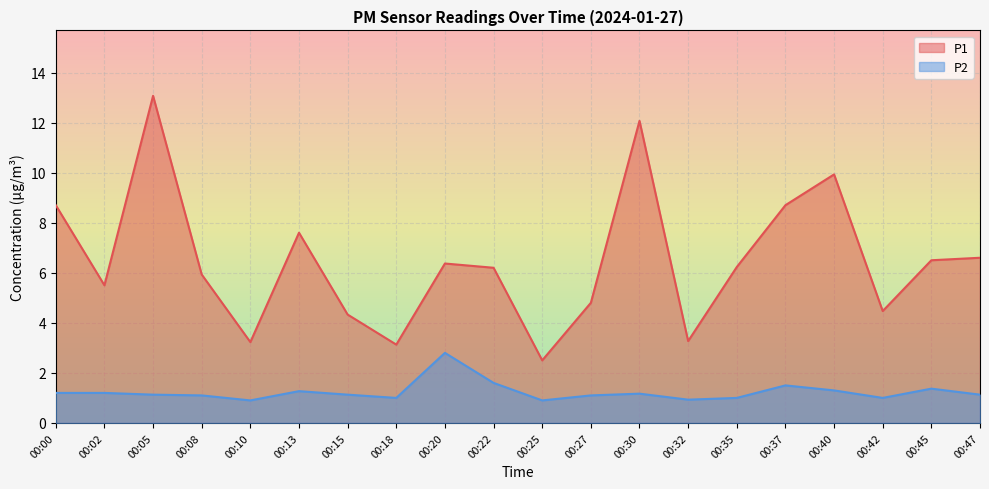

Which has a higher value, 00:45 or 00:30?

00:30